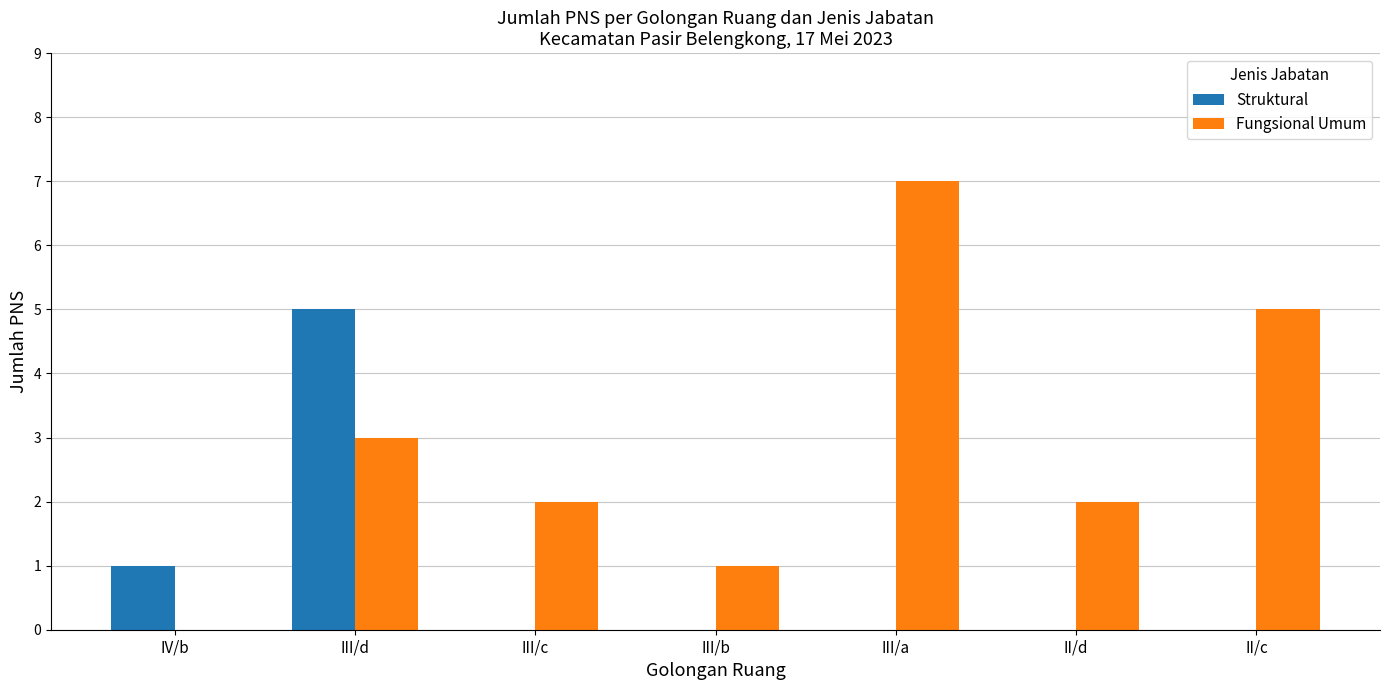

What is the greatest value displayed?

7